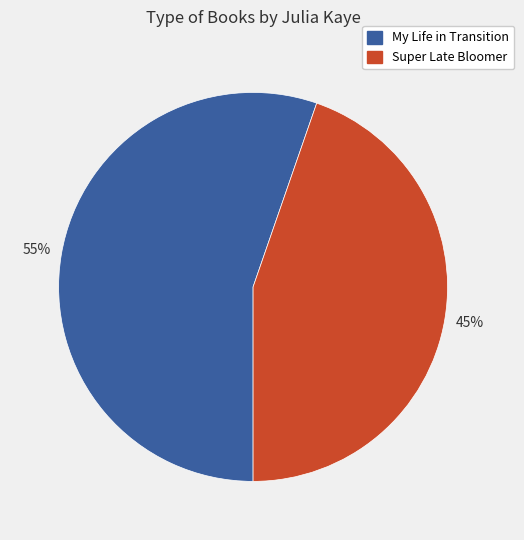

Which has a higher value, Super Late Bloomer or My Life in Transition?

My Life in Transition